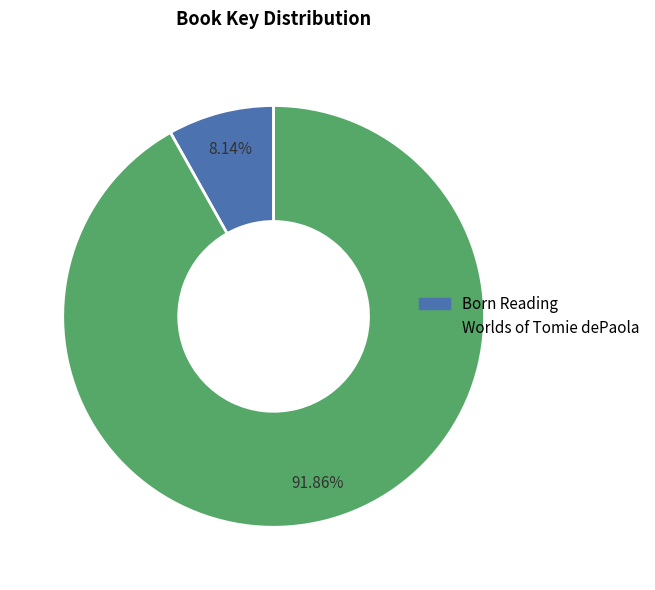

Rank the categories by value from highest to lowest.

Worlds of Tomie dePaola, Born Reading